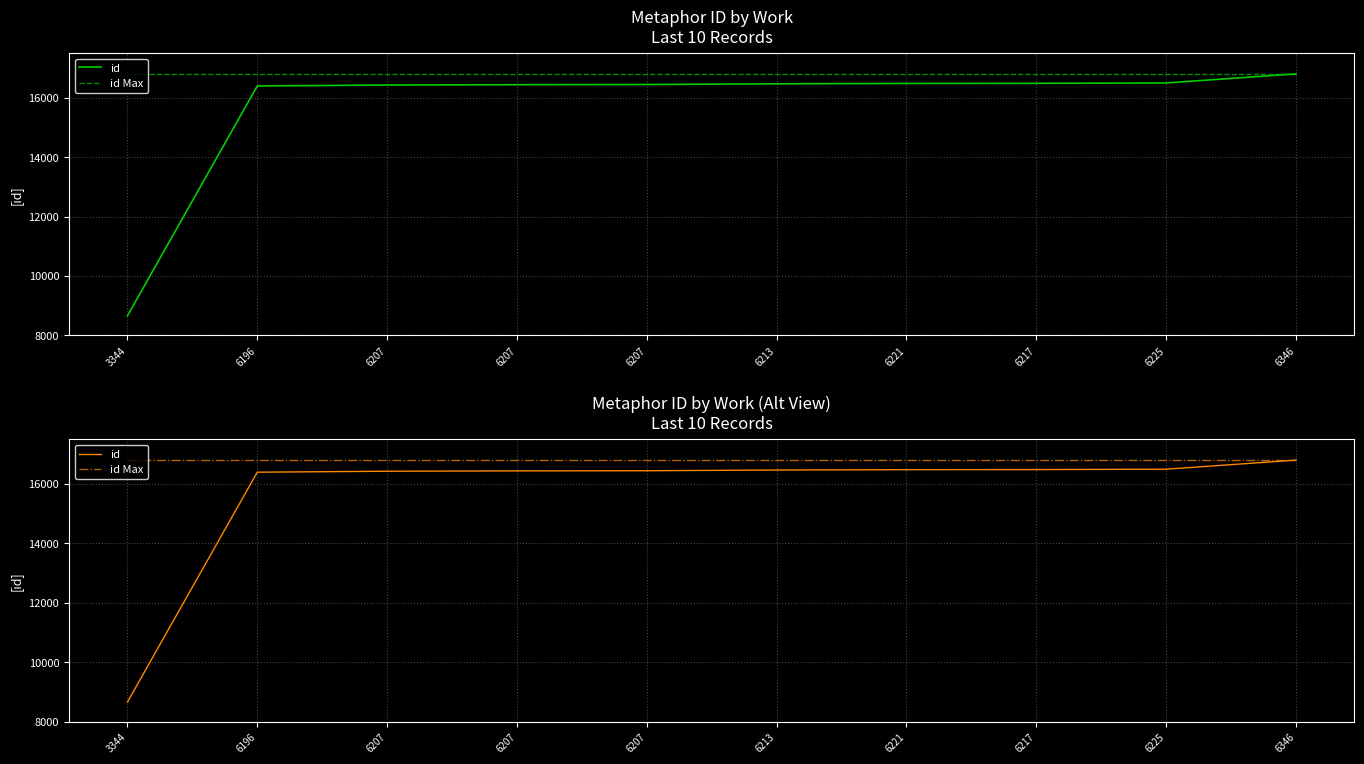

True or false: id Max and id cross at least once.

False